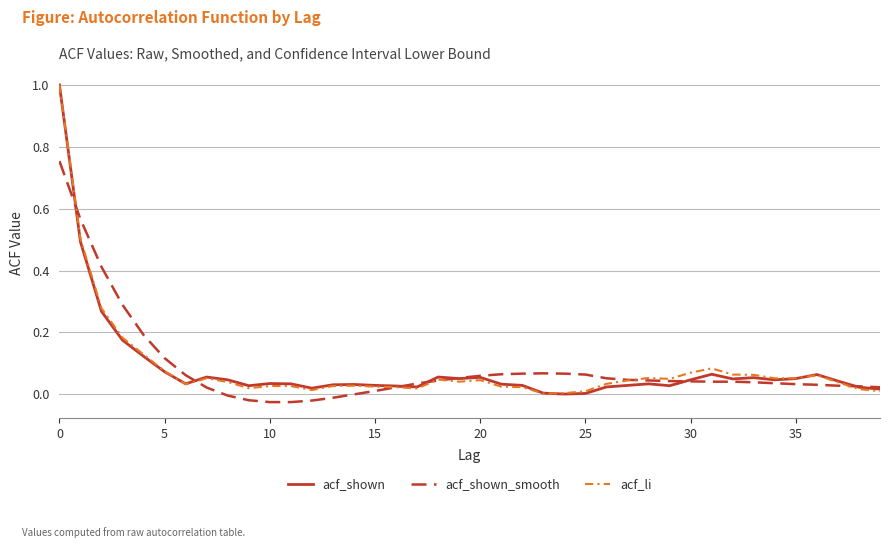

Which series has the largest range (max minus min)?

acf_shown